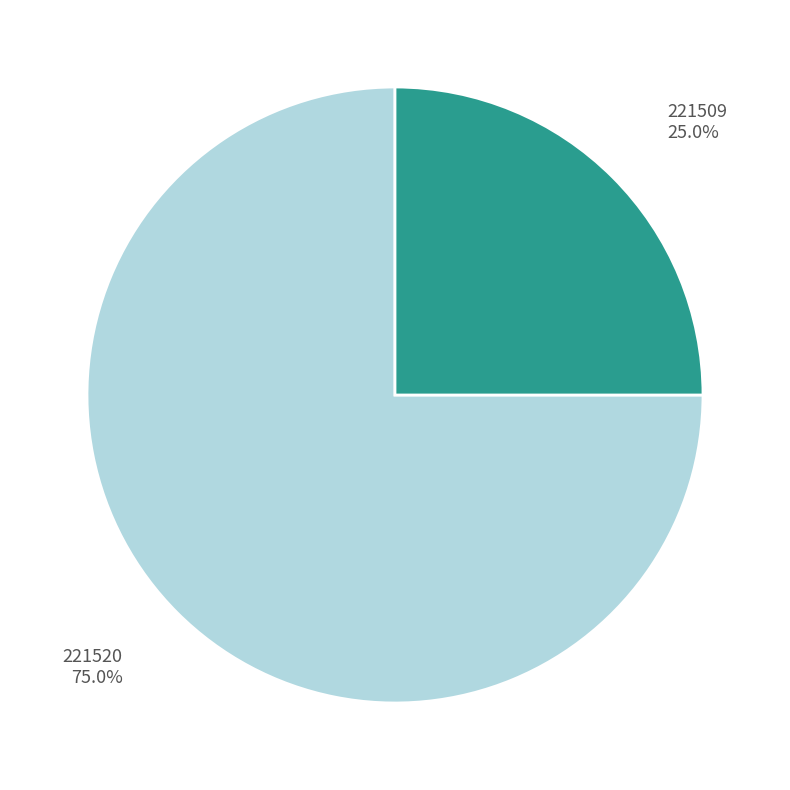

Rank the categories by value from highest to lowest.

221520, 221509